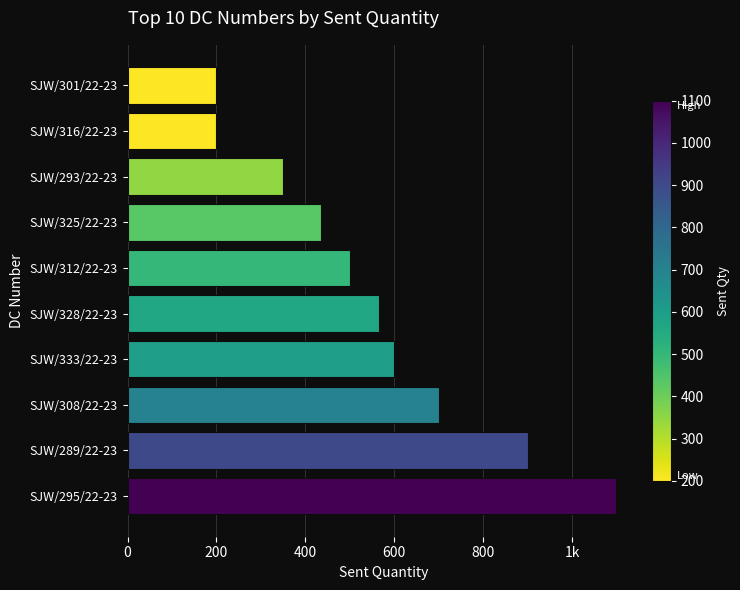

Are the bars horizontal?

Yes